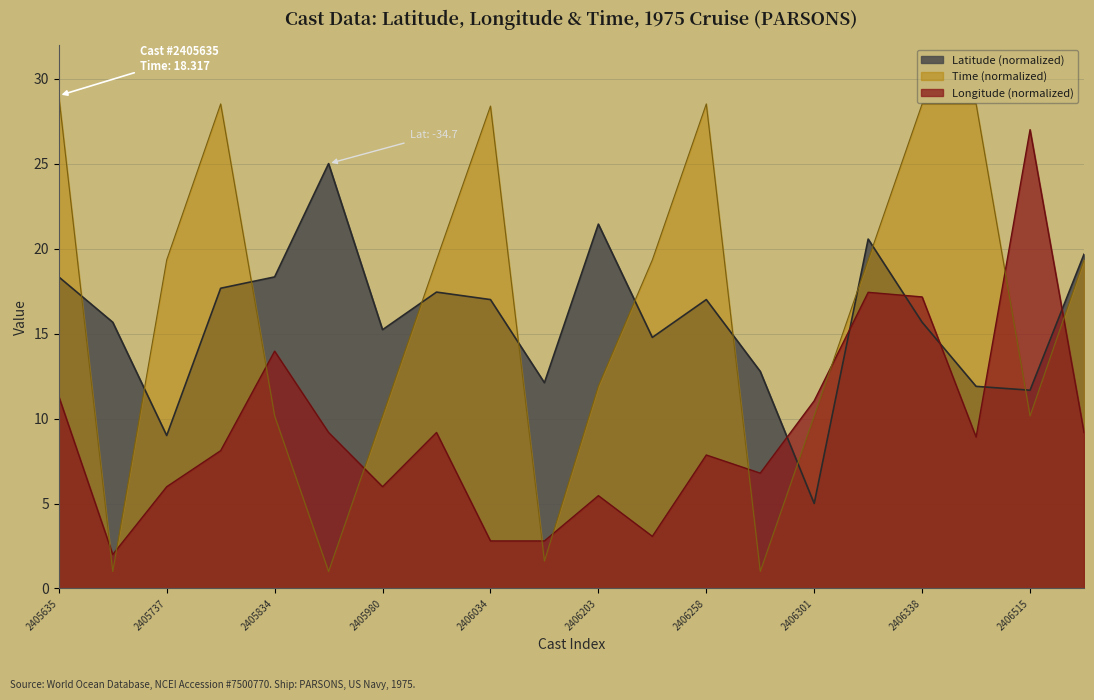

Is it true that Longitude equals 2.5 at 2406556?

False